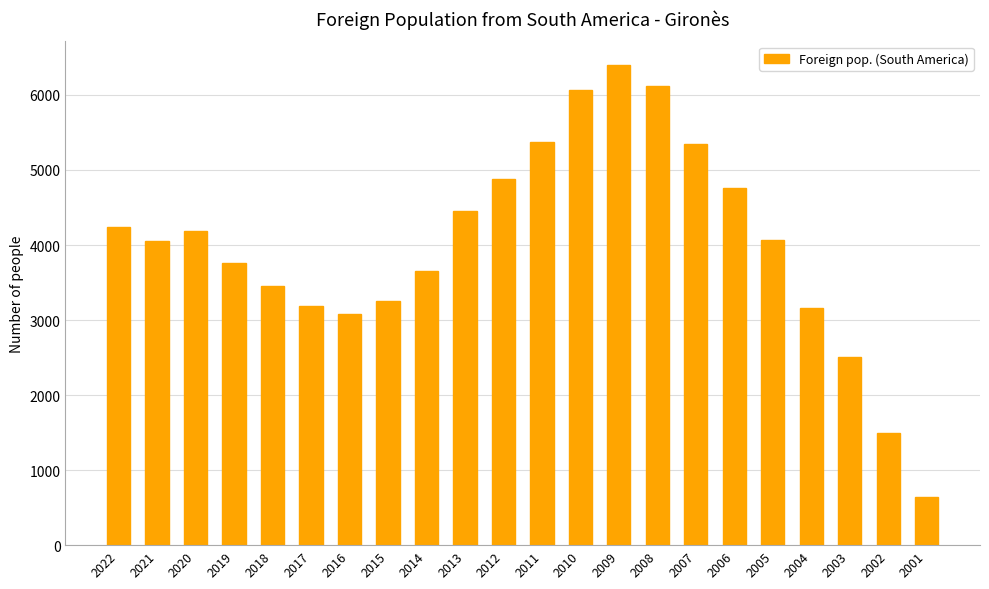

Which has a higher value, 2007 or 2015?

2007